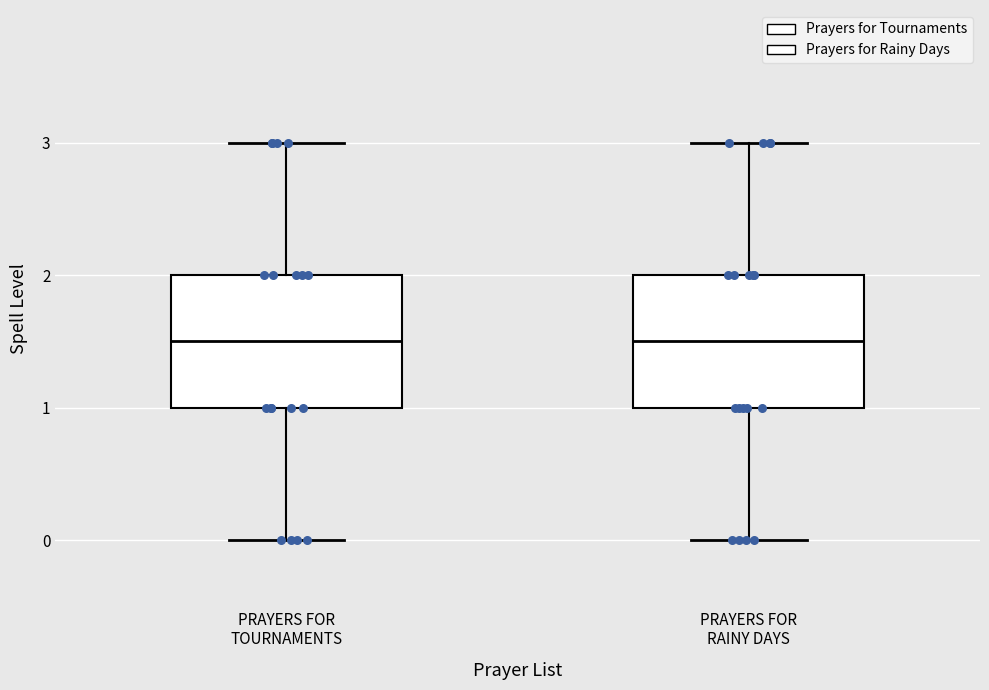

Reading left to right, read every box against the y-axis: the position of its median line, the range the box covers, and the ends of its whiskers. The values are not printed on the chart, so give them approximately, as read against the axis.

PRAYERS FOR TOURNAMENTS: median 1.5, box 1.0 to 2.0, whiskers 0.0 to 3.0
PRAYERS FOR RAINY DAYS: median 1.5, box 1.0 to 2.0, whiskers 0.0 to 3.0